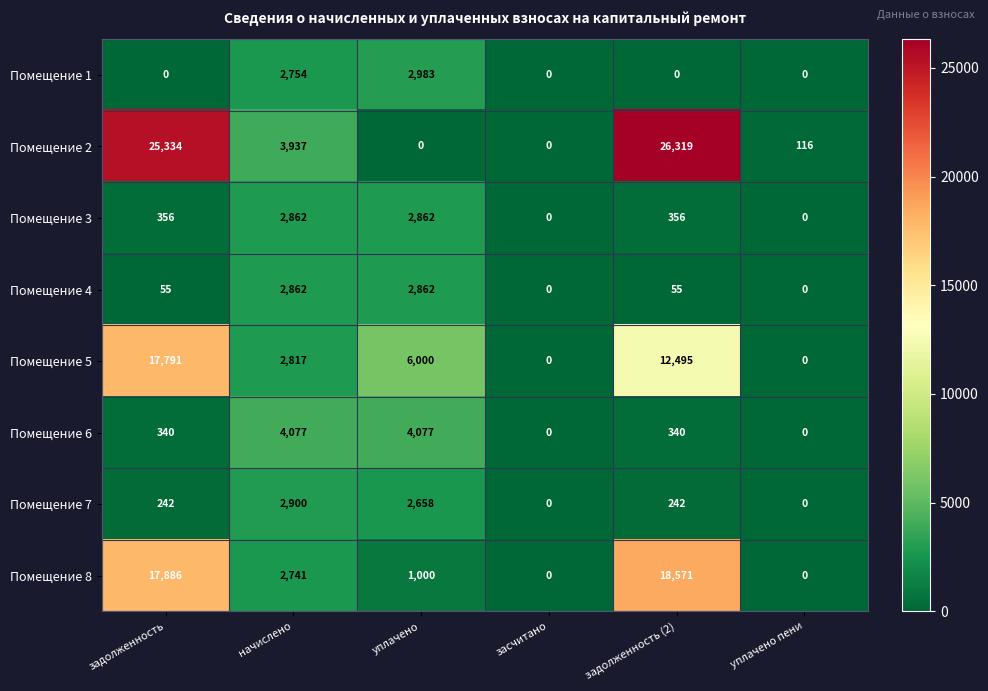

What is the spread (max minus min) of values at уплачено пени?

116